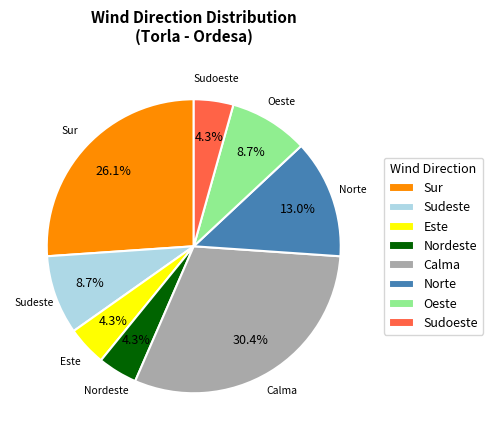

What percentage is the Sudeste slice, to the nearest percent?

9%